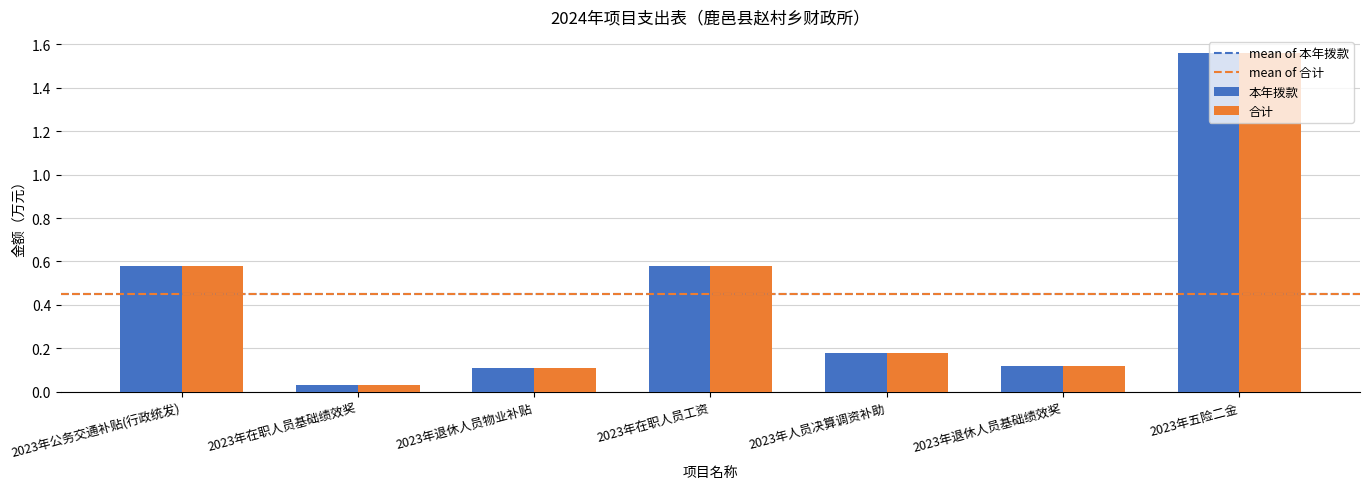

What is the sum of the 本年拨款 values at 2023年退休人员基础绩效奖 and 2023年公务交通补贴(行政统发)?

0.7